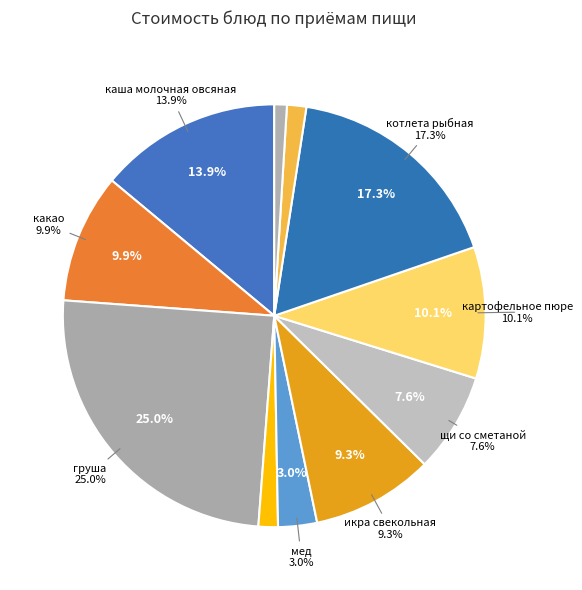

Combined, do мед and каша молочная овсяная account for over 50%?

No